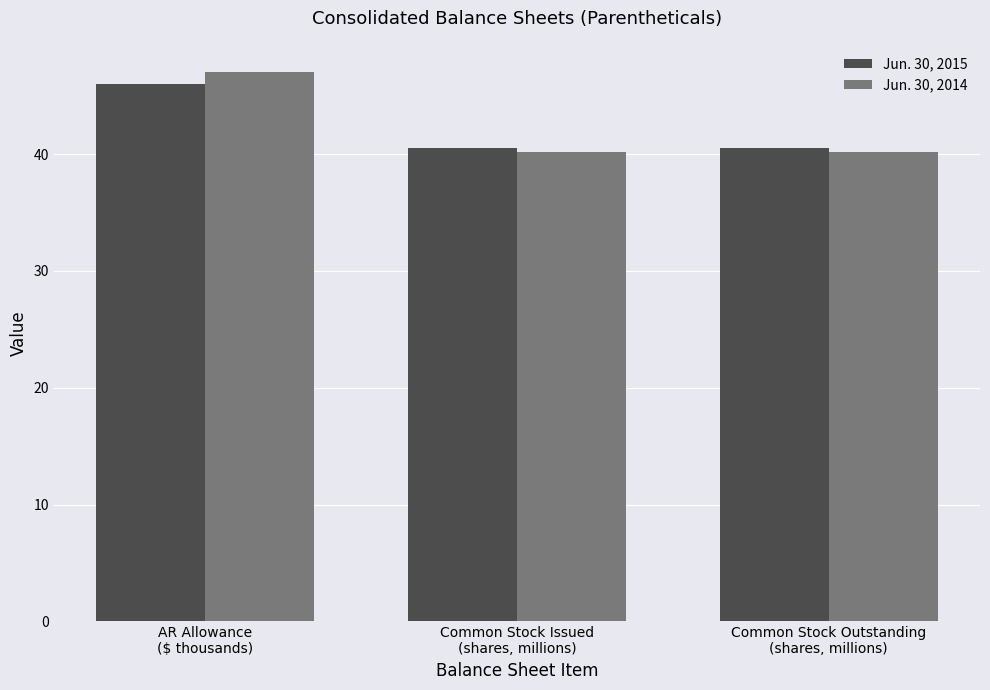

What is the spread (max minus min) of values at Common Stock Issued
(shares, millions)?

0.3